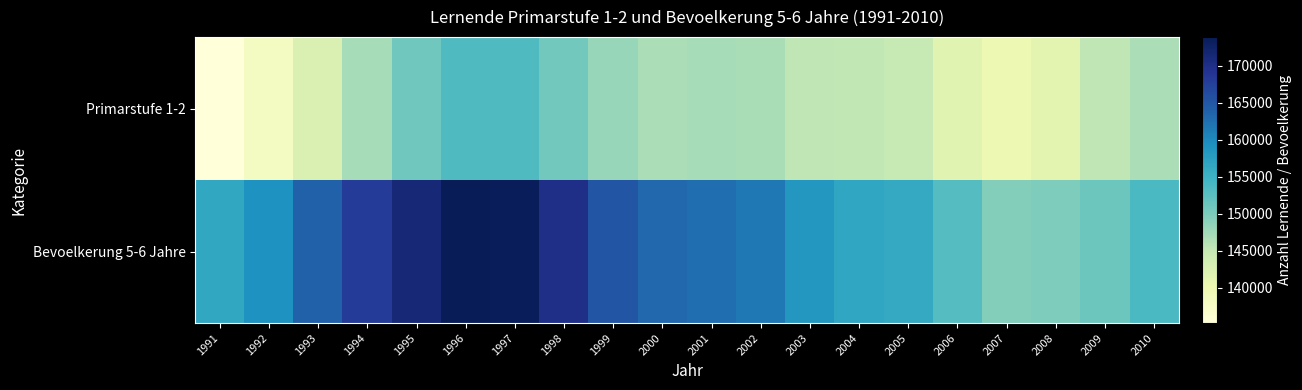

Reading left to right, what are all the values shown in this chart?

Primarstufe 1-2: 1991=135191	1992=137922	1993=142501	1994=147134	1995=150766	1996=153388	1997=153449	1998=150676	1999=148131	2000=146816	2001=147074	2002=146903	2003=145457	2004=145293	2005=144782	2006=141648	2007=139904	2008=141303	2009=145357	2010=146701
Bevoelkerung 5-6 Jahre: 1991=156446	1992=159156	1993=163910	1994=168085	1995=171344	1996=173894	1997=173731	1998=169929	1999=165188	2000=163171	2001=162661	2002=161670	2003=158526	2004=156520	2005=156115	2006=152929	2007=149553	2008=149822	2009=151169	2010=153717